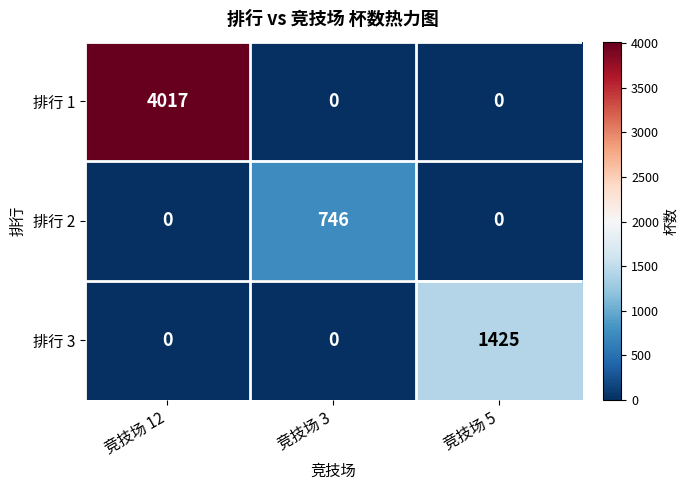

What is the difference between the 排行 2 values at 竞技场 3 and 竞技场 12?

746